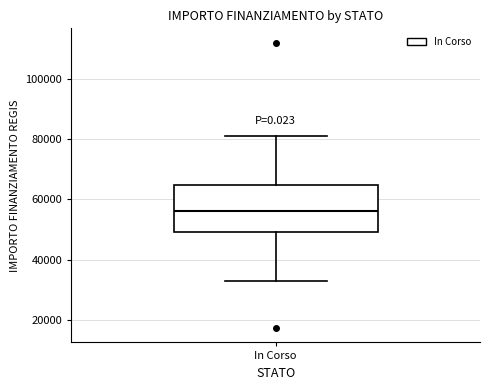

Read this box plot against the y-axis: the position of the median line, the range covered by the box, and the ends of both whiskers. The values are not printed on the chart, so give them approximately, as read against the axis.

median 56000, box 50000 to 64000, whiskers 32000 to 80000